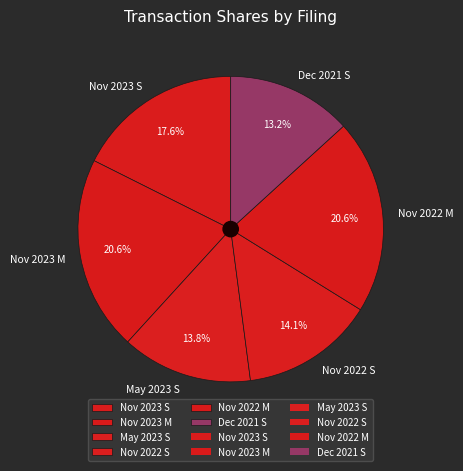

How many segments does this pie chart have?

6